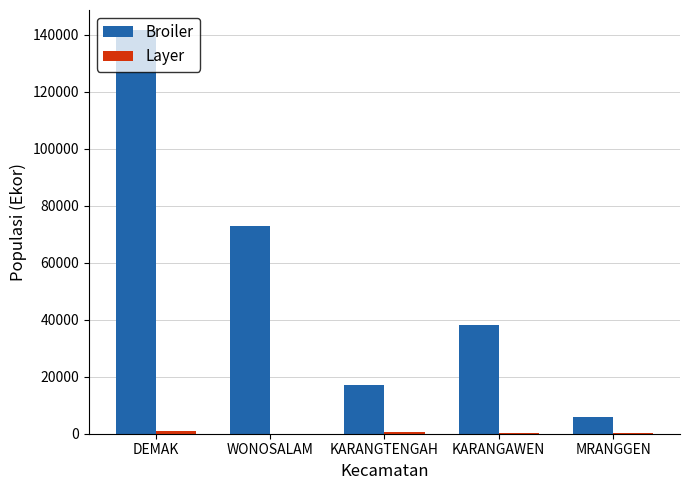

At which label is Broiler closest to 73762?

WONOSALAM